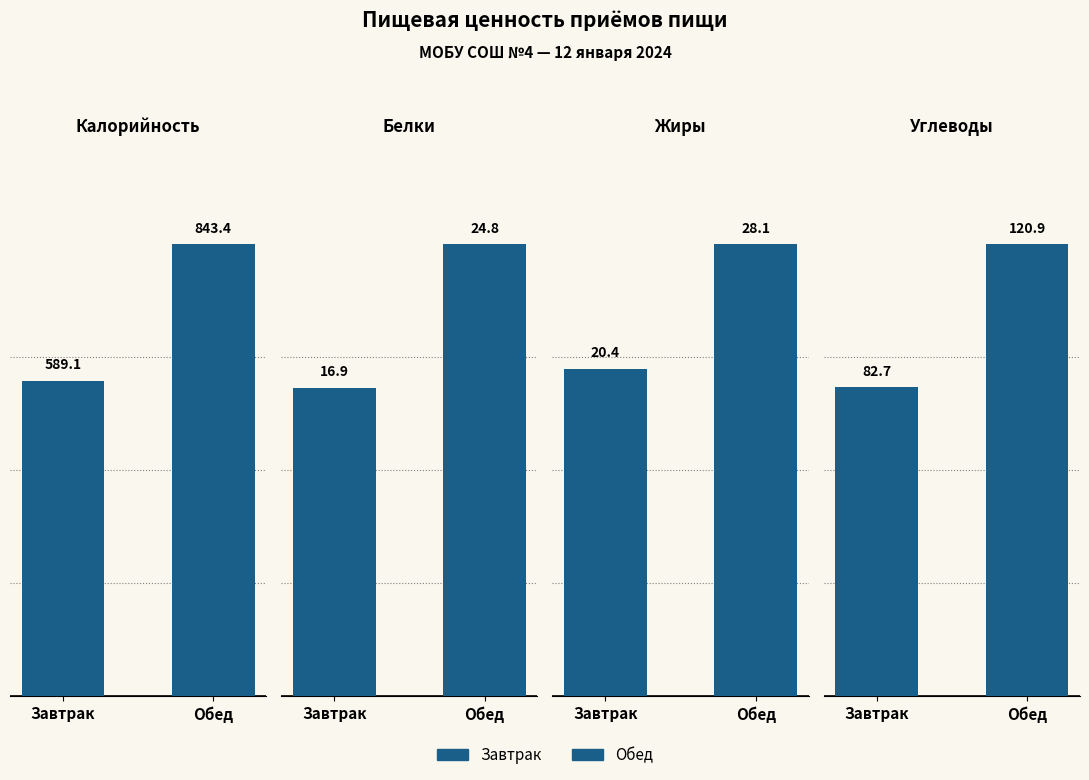

At how many categories does at least one series exceed 368?

2